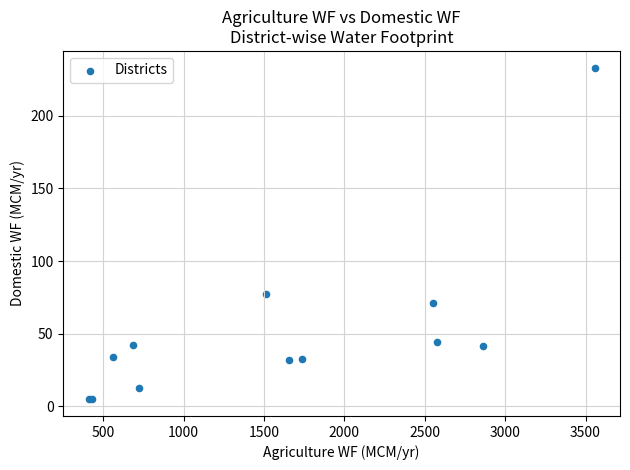

What Y value in the scatter plot is closest to 119?

77.4